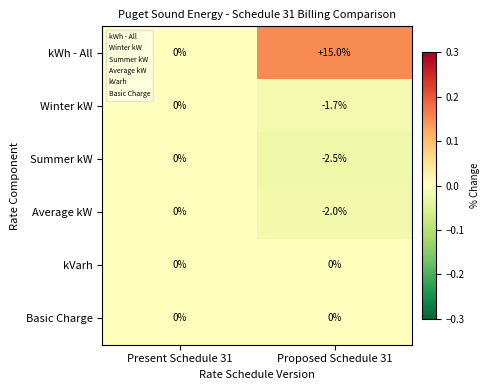

Which category has the lowest value across all series?

Proposed Schedule 31